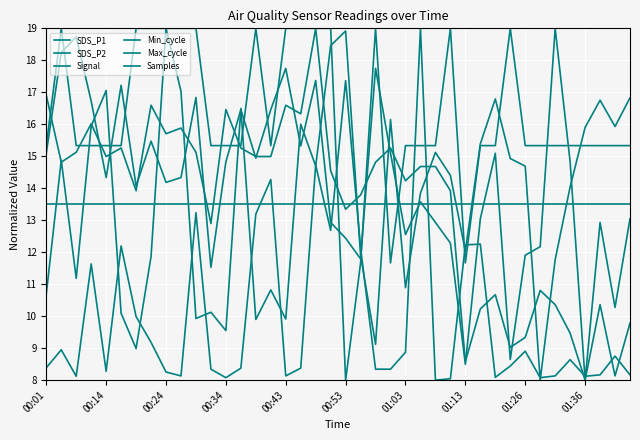

How many lines are shown in the chart?

6